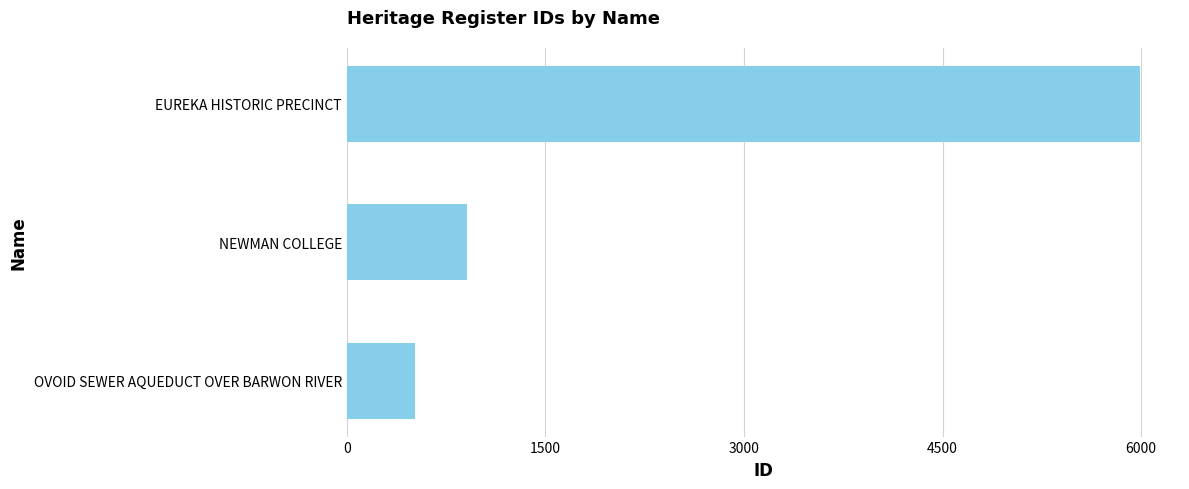

What is the change in value from NEWMAN COLLEGE to EUREKA HISTORIC PRECINCT?

+5085